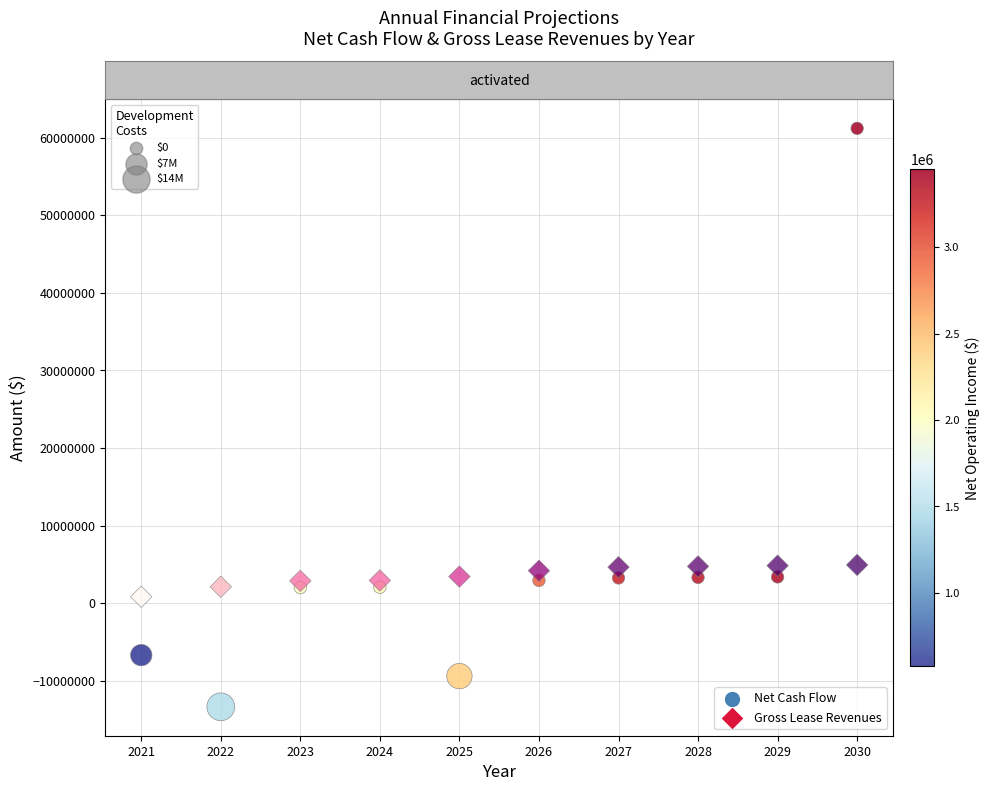

What are all the series names shown in the legend?

Net Cash Flow, Gross Lease Revenues